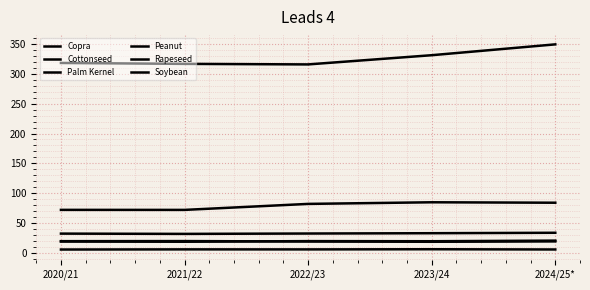

How many lines are shown in the chart?

6